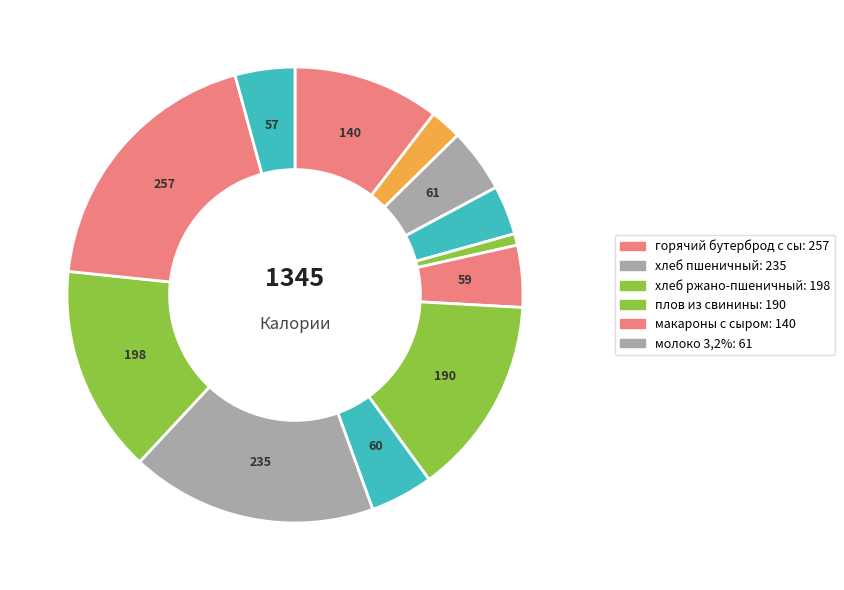

How many segments does this pie chart have?

12